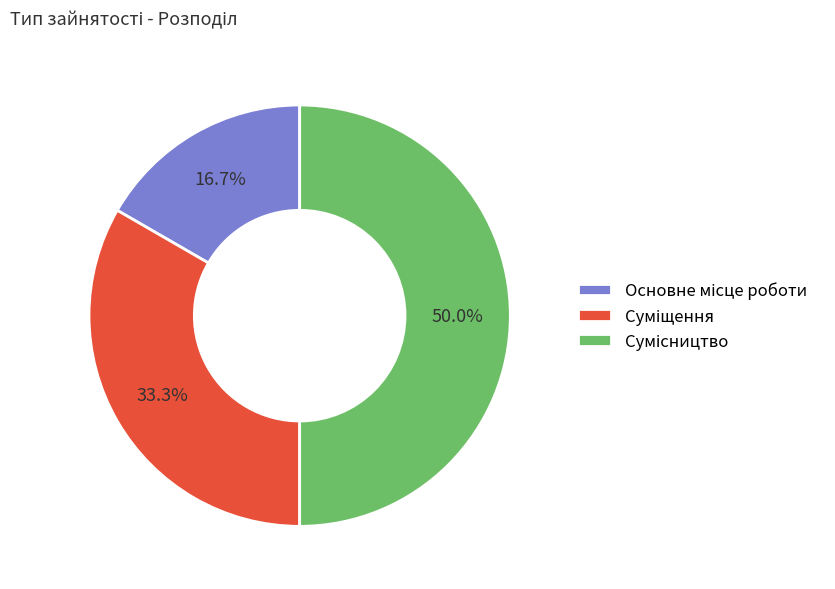

Count the number of slices in the pie.

3